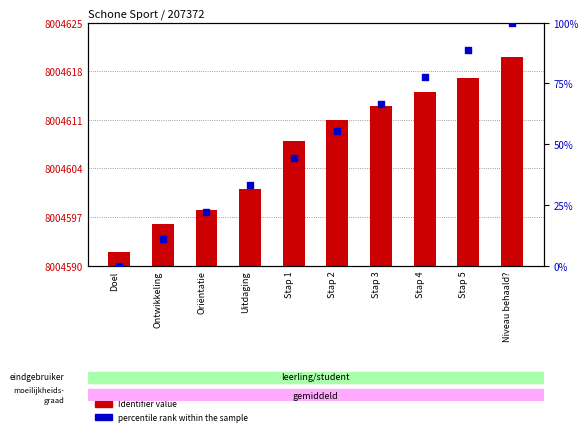

Which series has the widest spread of Y values?

percentile rank within the sample